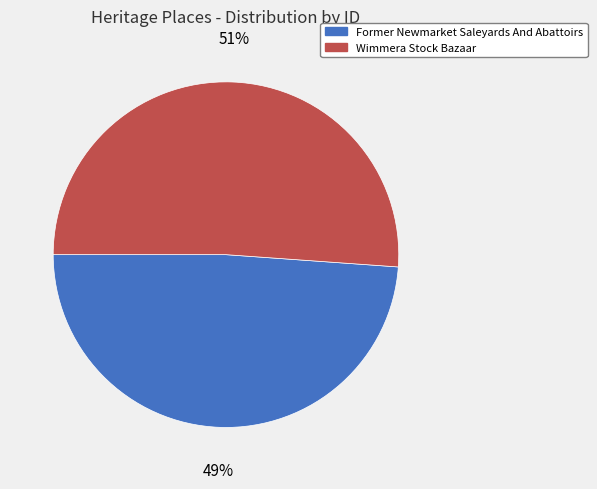

Is there a majority slice in this chart?

Yes